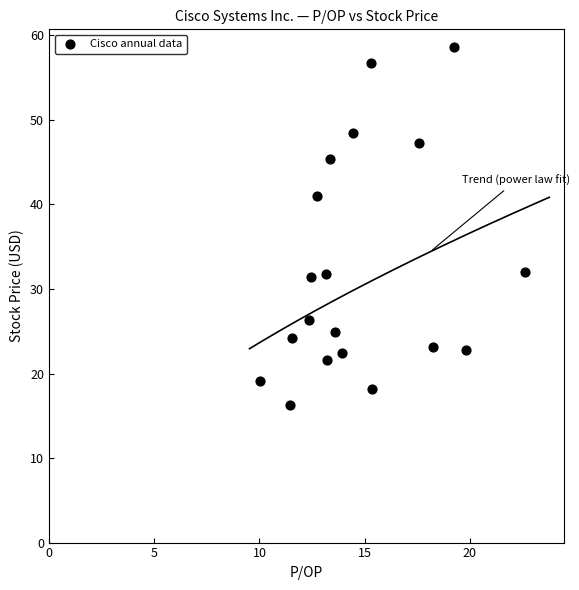

What is the range of X values (max minus min)?

12.6